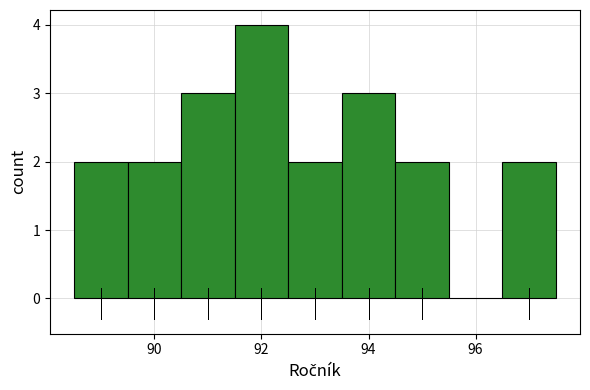

Reading left to right, transcribe this chart: for each bar, give the range it covers on the x-axis and its height. Neither the bar edges nor the heights are printed on the chart, so give them approximately, as read against the axes.

88.5 to 89.5: 2
89.5 to 90.5: 2
90.5 to 91.5: 3
91.5 to 92.5: 4
92.5 to 93.5: 2
93.5 to 94.5: 3
94.5 to 95.5: 2
95.5 to 96.5: 0
96.5 to 97.5: 2